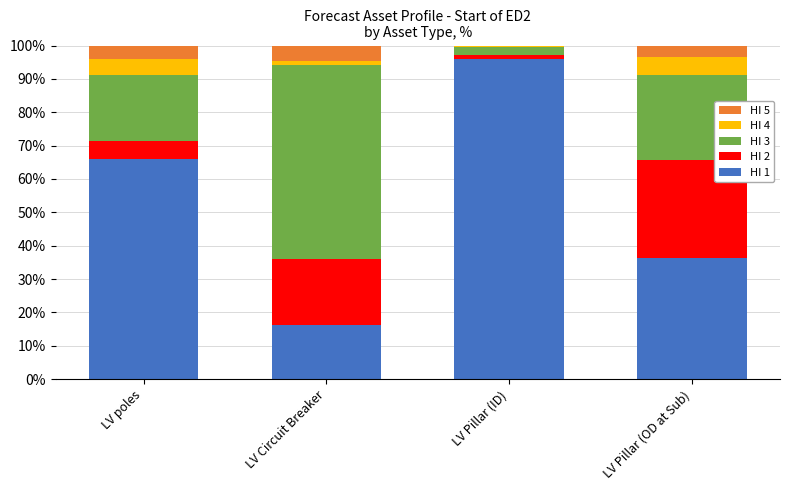

Which category has the highest value in the HI 1 series?

LV Pillar (ID)